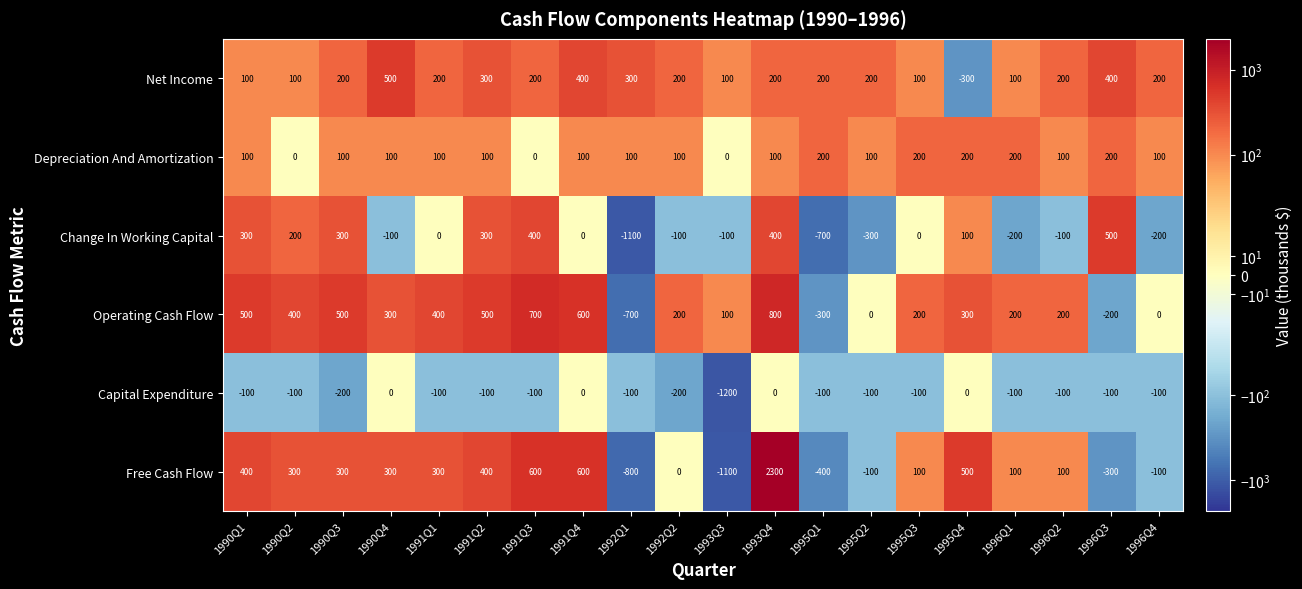

Rank the series at 1991Q3 from lowest to highest value.

Capital Expenditure, Depreciation And Amortization, Net Income, Change In Working Capital, Free Cash Flow, Operating Cash Flow